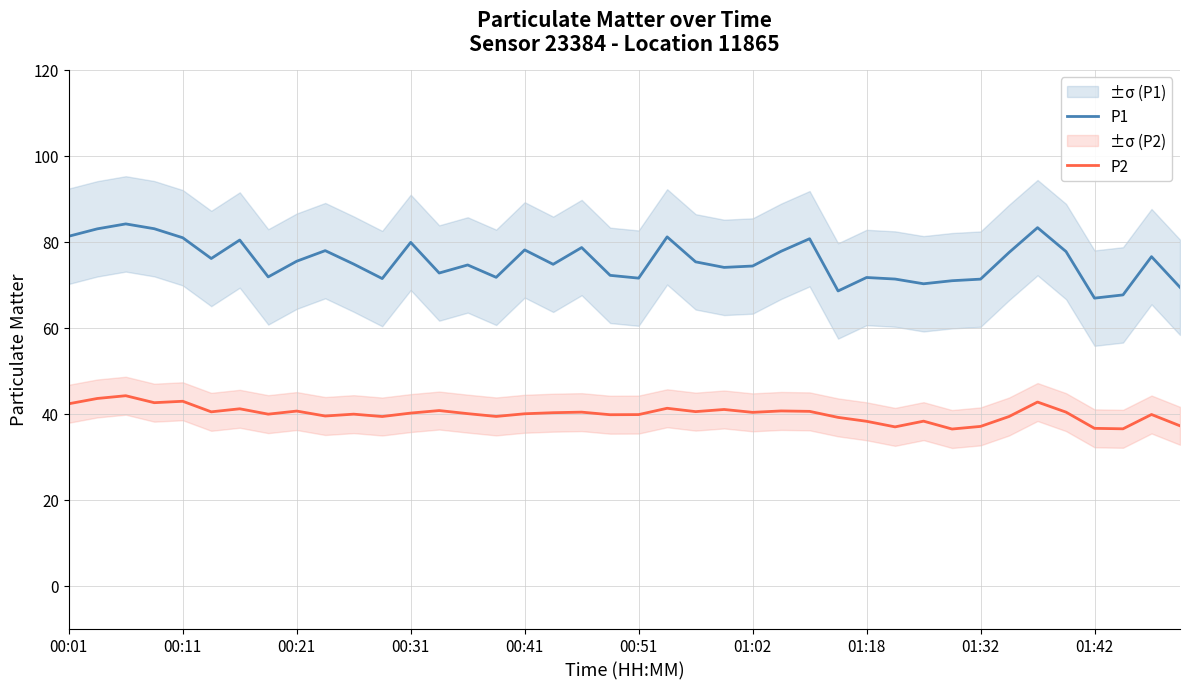

True or false: P2 and P1 cross at least once.

False